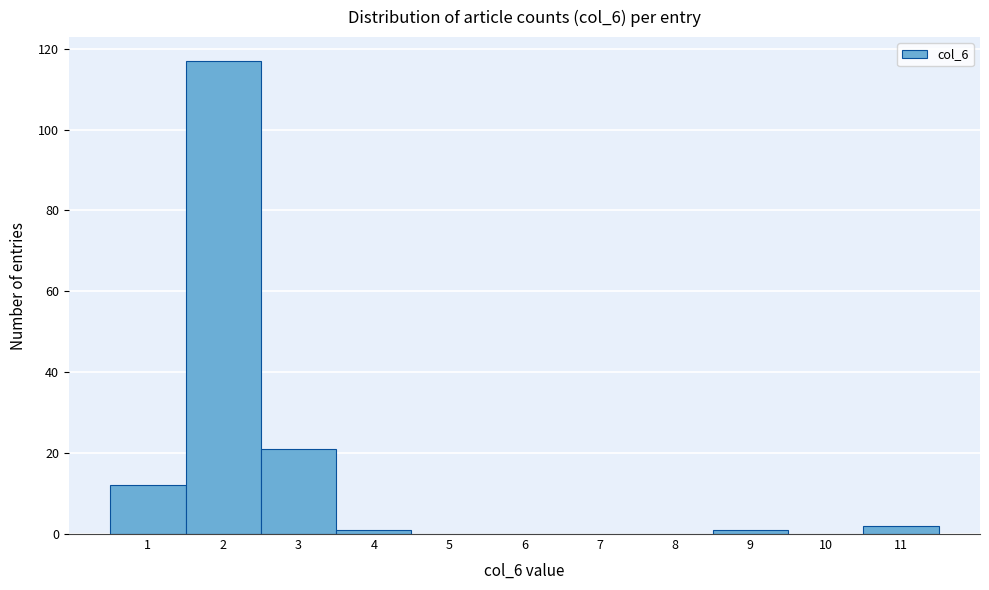

Reading left to right, extract all data points from this chart.

1=12	2=117	3=21	4=1	5=0	6=0	7=0	8=0	9=1	10=0	11=2